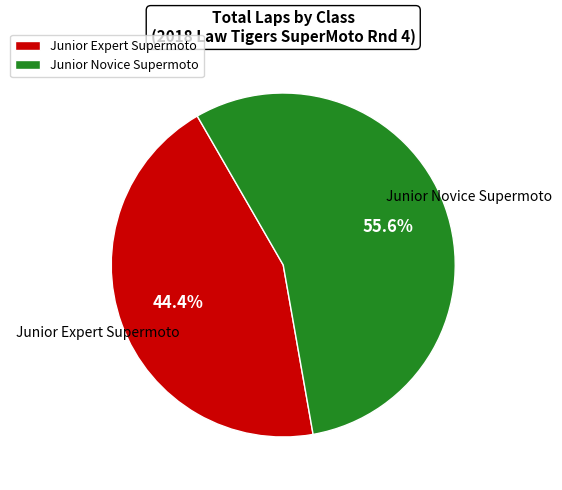

Which category has the biggest portion of the pie?

Junior Novice Supermoto